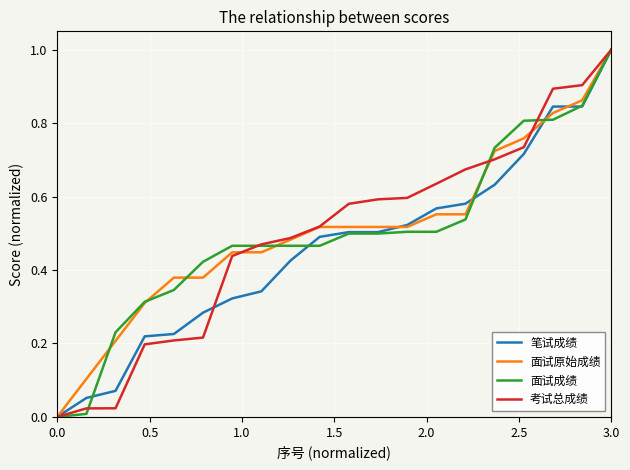

What is the maximum value for 笔试成绩?

1.0